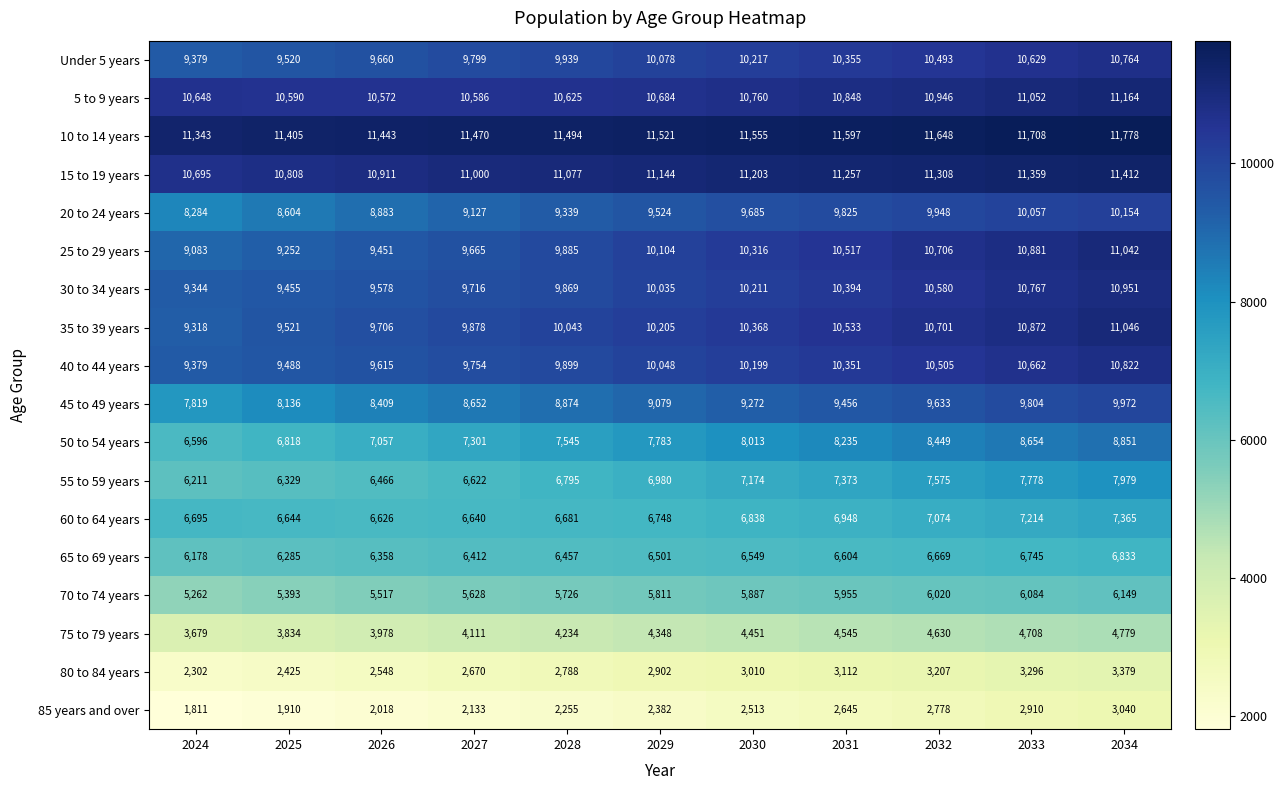

The value of 75 to 79 years at 2024 is 3679. True or false?

True